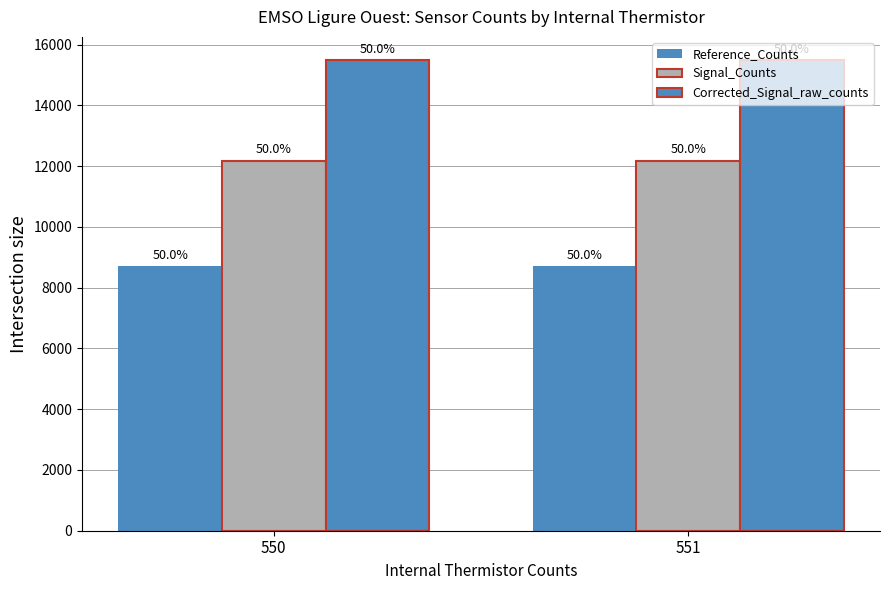

Rank the series by their average value, from highest to lowest.

Corrected_Signal_raw_counts, Signal_Counts, Reference_Counts